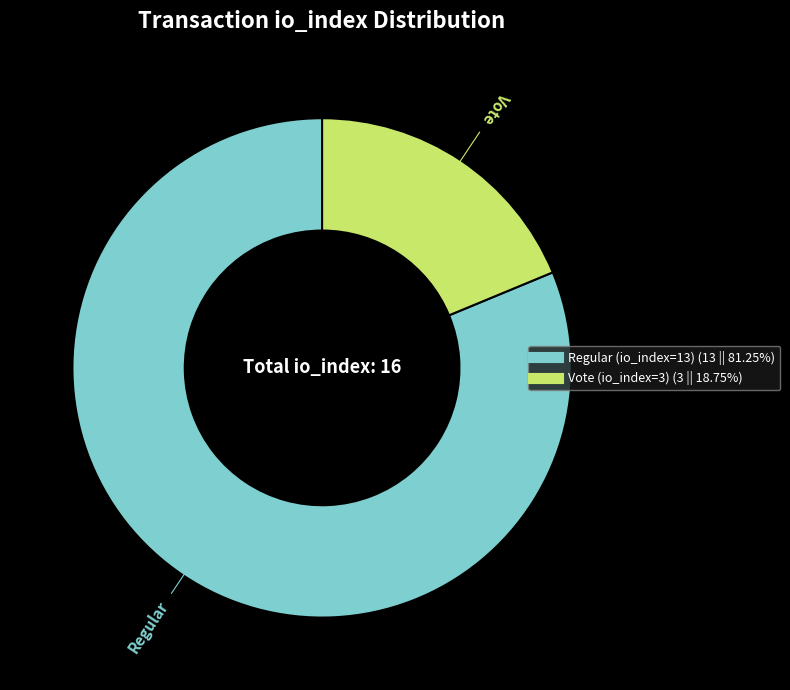

Rank the categories by value from highest to lowest.

Regular (io_index=13), Vote (io_index=3)